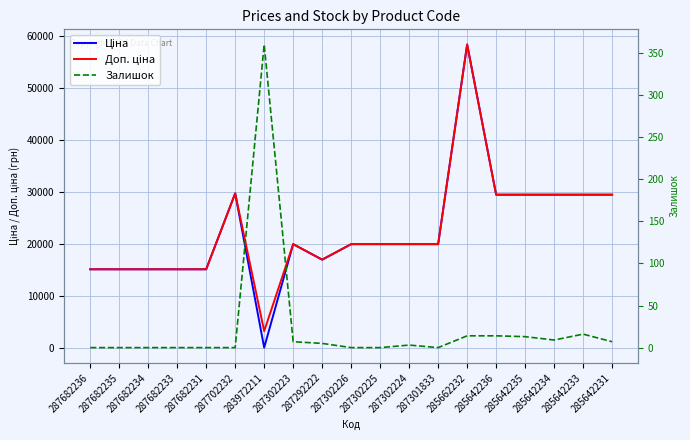

True or false: Доп. ціна has more than 2 points higher than both neighbors.

True